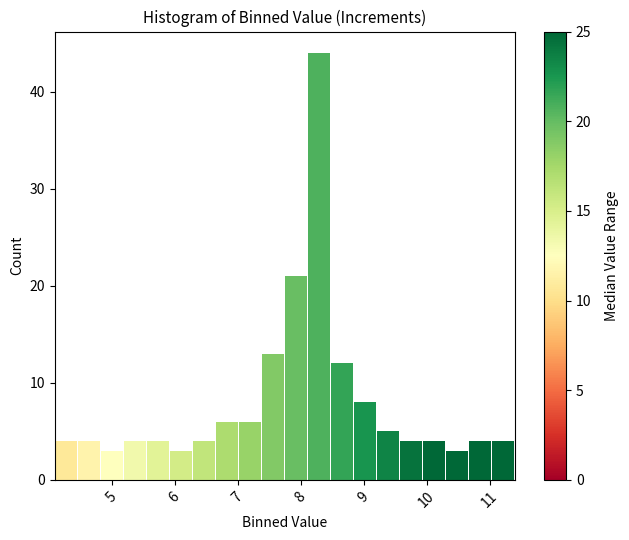

Read against the x-axis, roughly where is the centre of the tallest bar?

8.3